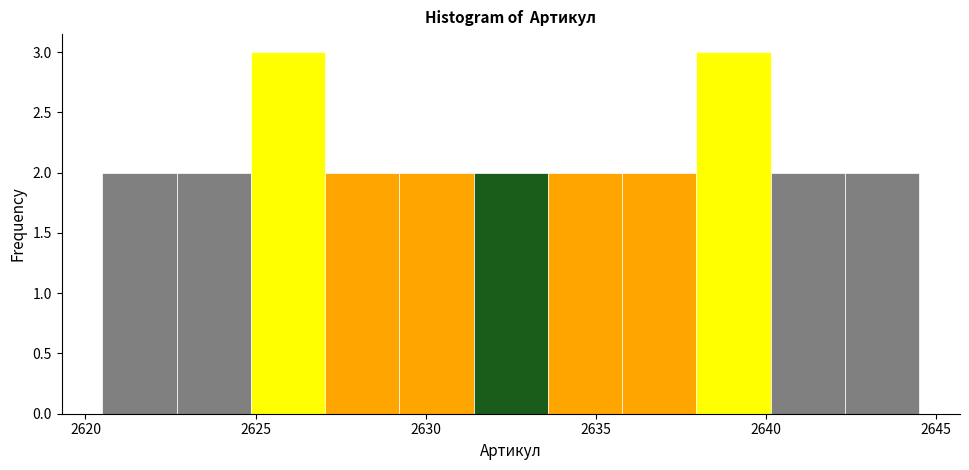

What is the height of the bar covering 2633.5 to 2636.0 on the x-axis? Neither the bar edges nor the heights are printed on the chart, so give them approximately, as read against the axes.

2